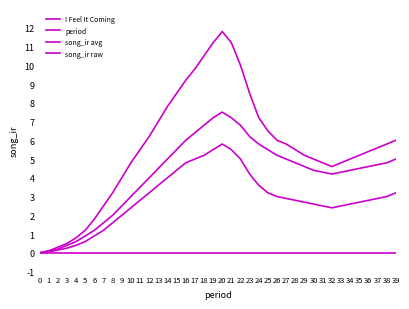

How many distinct data groups are displayed?

4